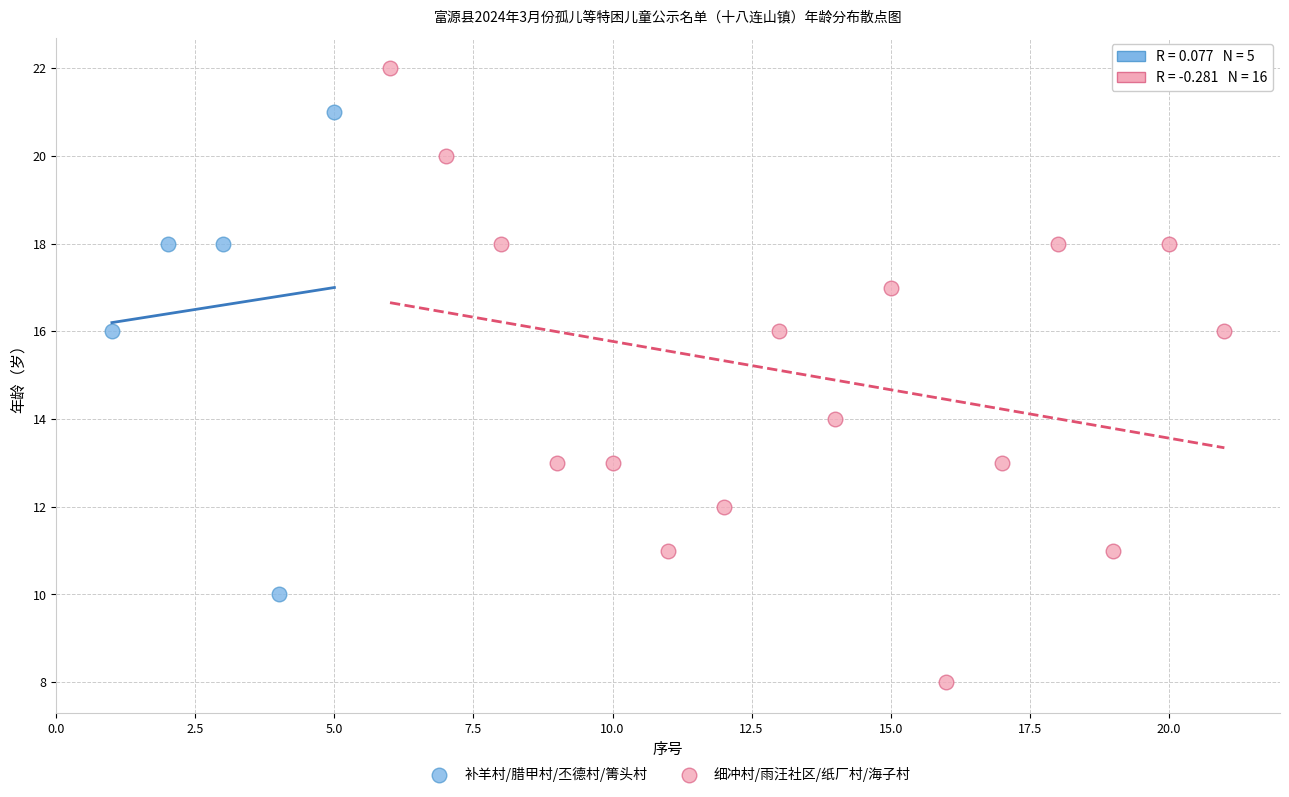

Which series contains the highest Y value?

细冲村/雨汪社区/纸厂村/海子村